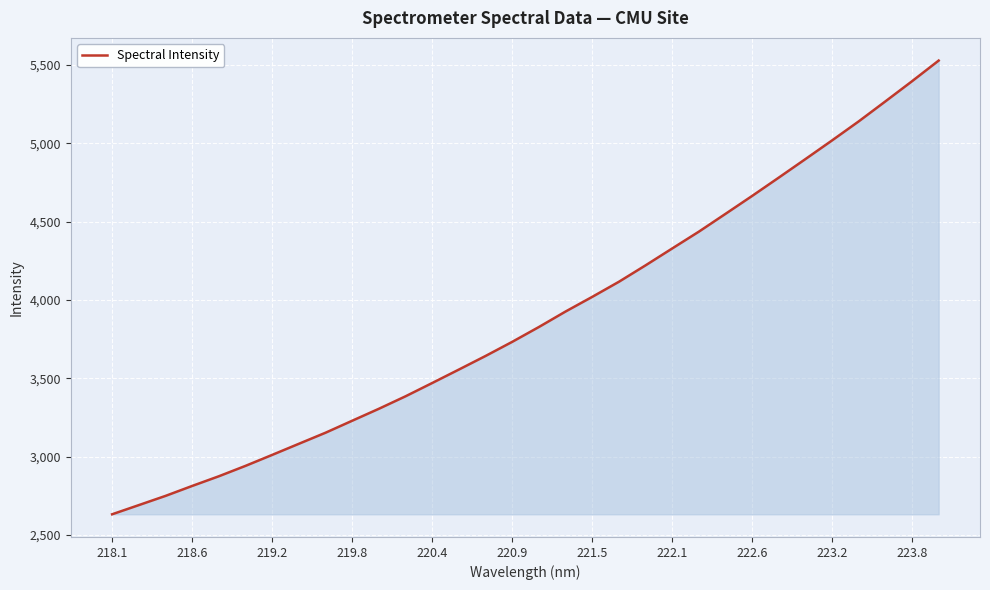

What is the difference between the maximum and minimum values?

2895.6